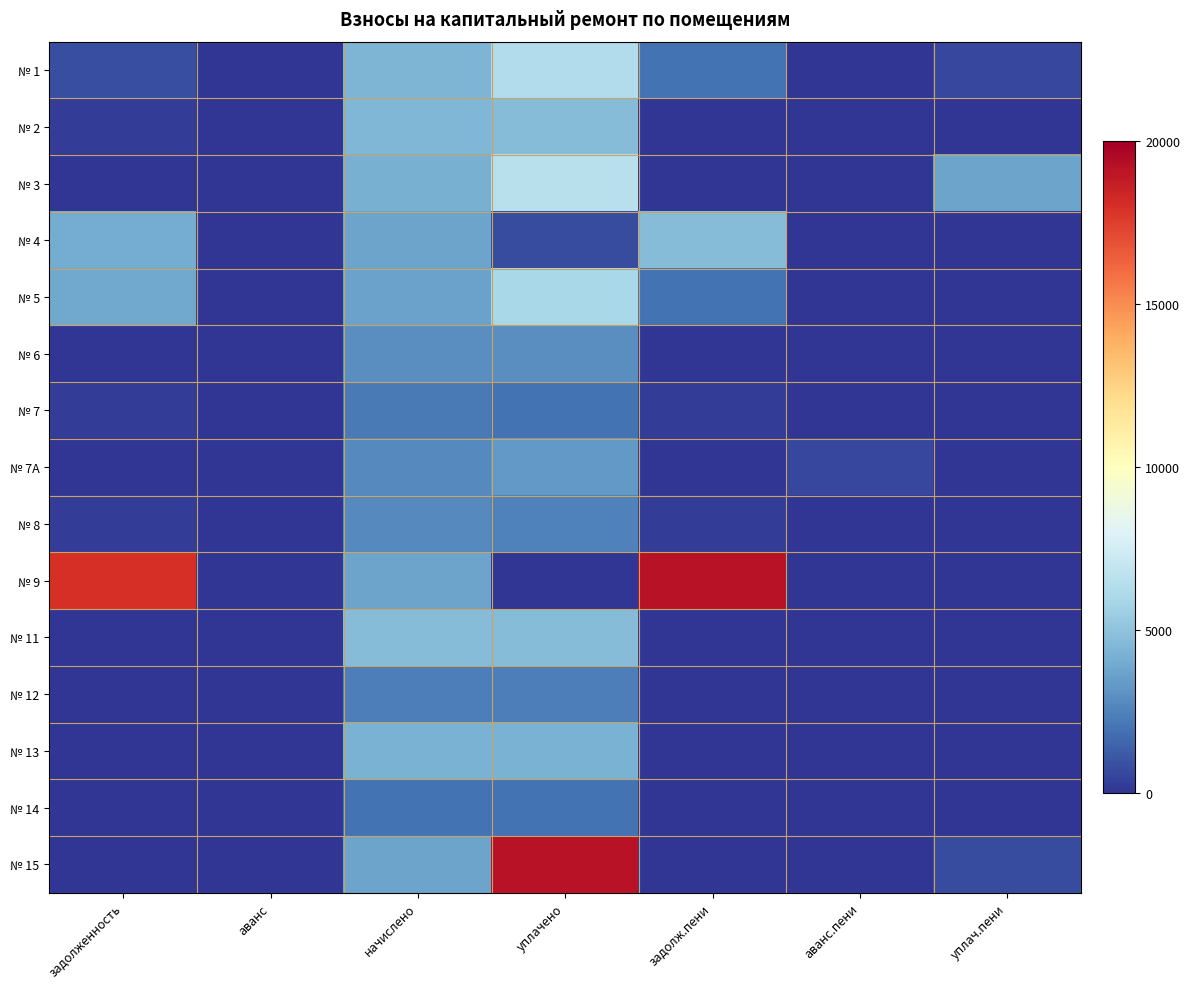

Which label corresponds to the smallest value in the chart?

аванс